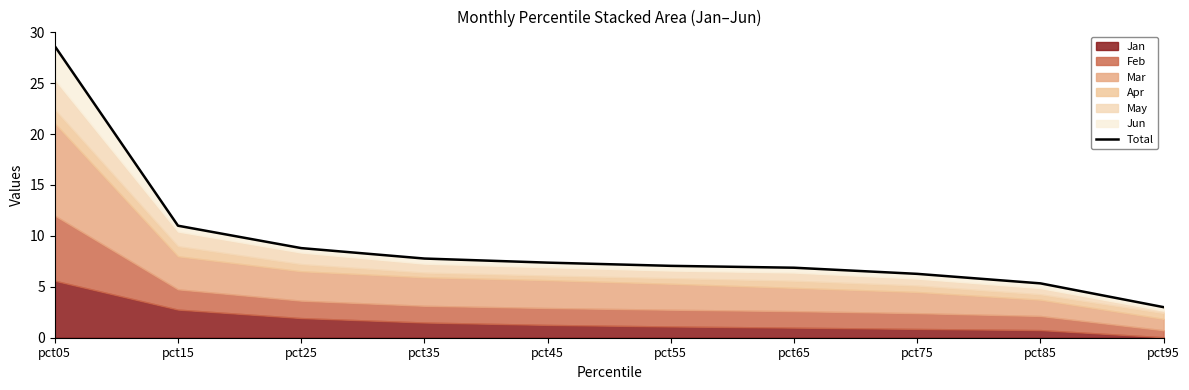

Rank the categories by value from lowest to highest.

pct95, pct85, pct75, pct65, pct55, pct45, pct35, pct25, pct15, pct05